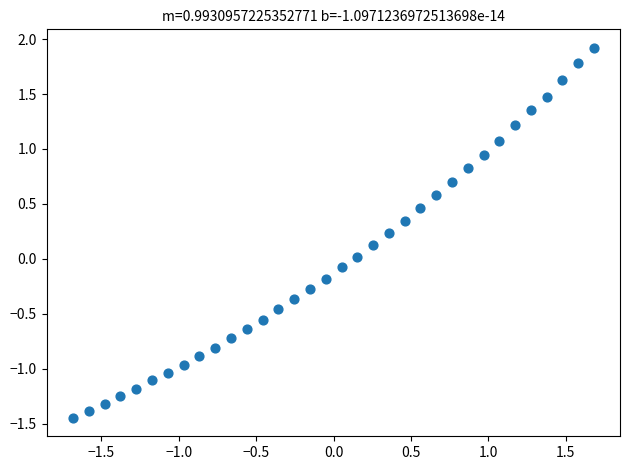

What is the range of X values (max minus min)?

3.4